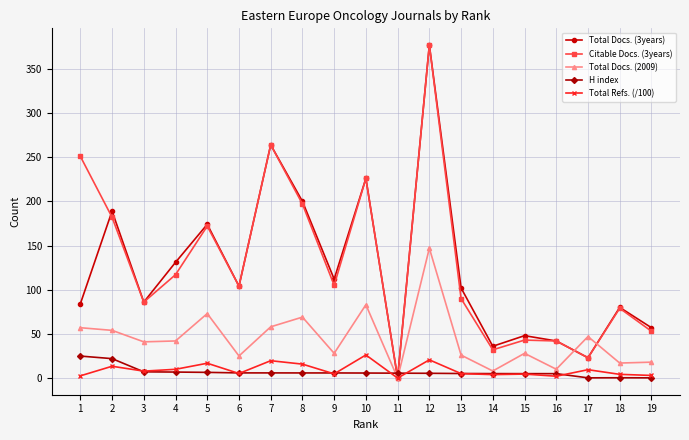

True or false: Total Refs. (/100) has more than 2 interior local peaks.

True